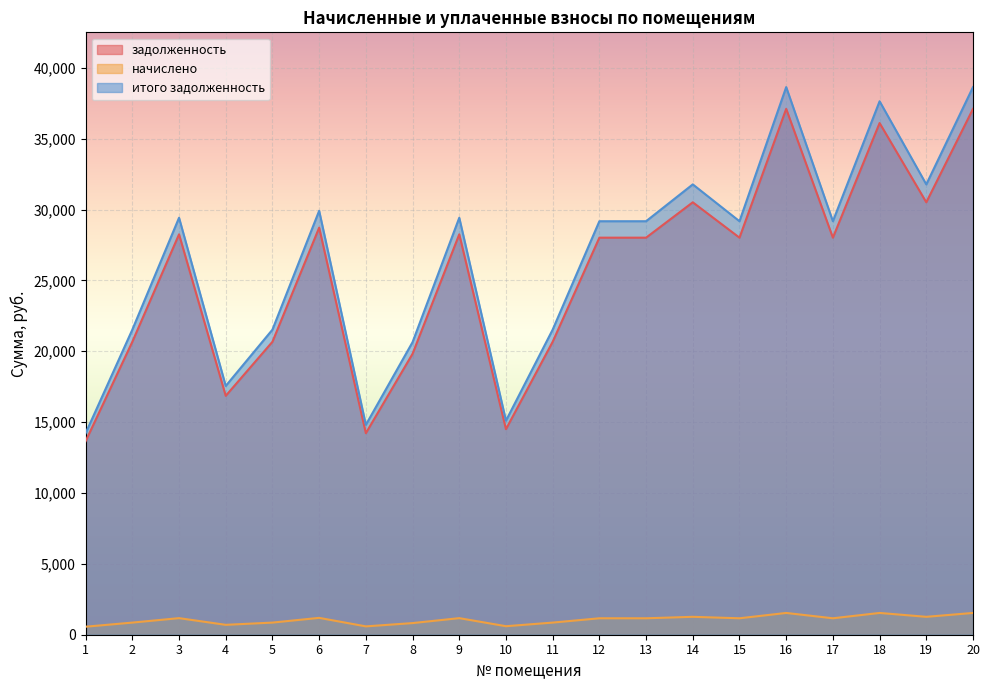

What are all the series names shown in the legend?

задолженность, начислено, итого задолженность